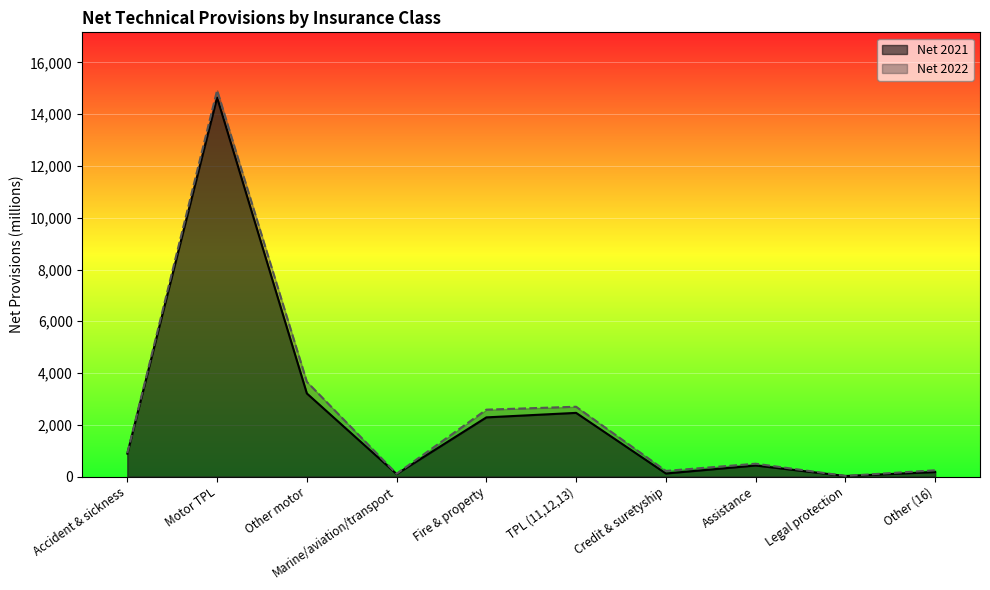

Reading left to right, transcribe all the data shown in this chart.

Net 2021: Accident & sickness=889	Motor TPL=14644	Other motor=3213	Marine/aviation/transport=99	Fire & property=2288	TPL (11,12,13)=2462	Credit & suretyship=120	Assistance=429	Legal protection=23	Other (16)=175
Net 2022: Accident & sickness=907	Motor TPL=14924	Other motor=3662	Marine/aviation/transport=110	Fire & property=2586	TPL (11,12,13)=2699	Credit & suretyship=220	Assistance=498	Legal protection=27	Other (16)=244